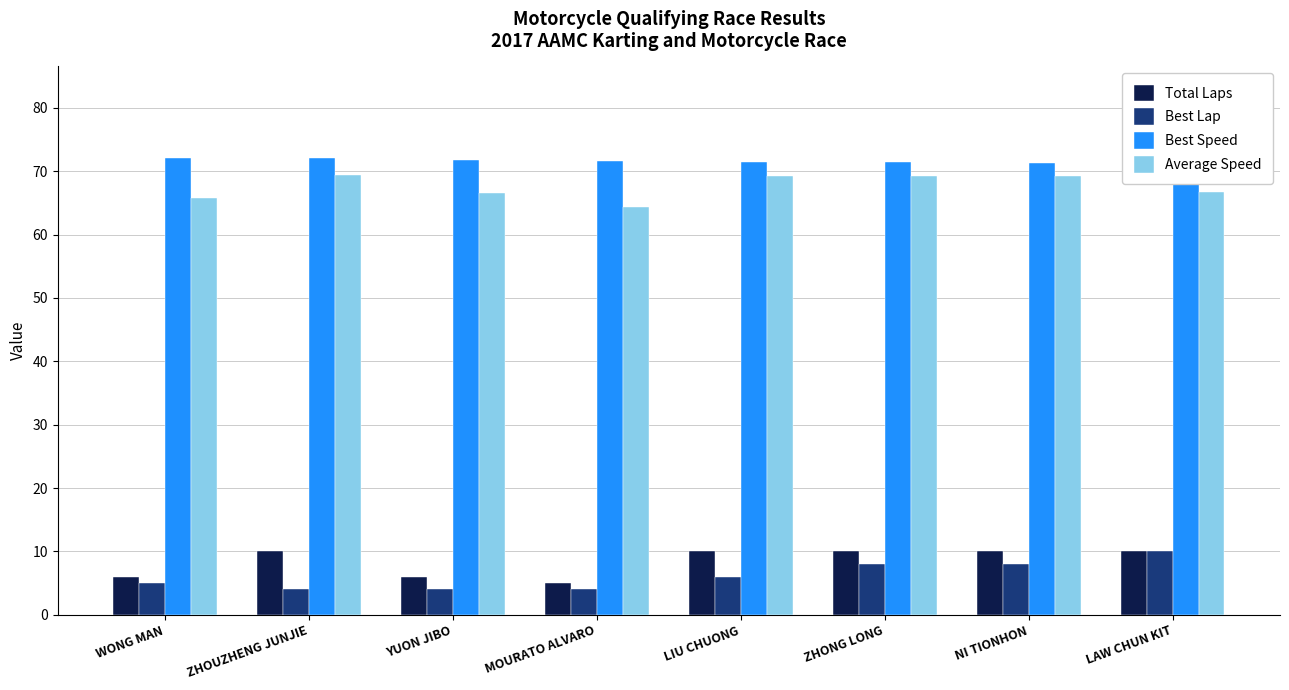

What is the label of the 6th bar from the left?

ZHONG LONG